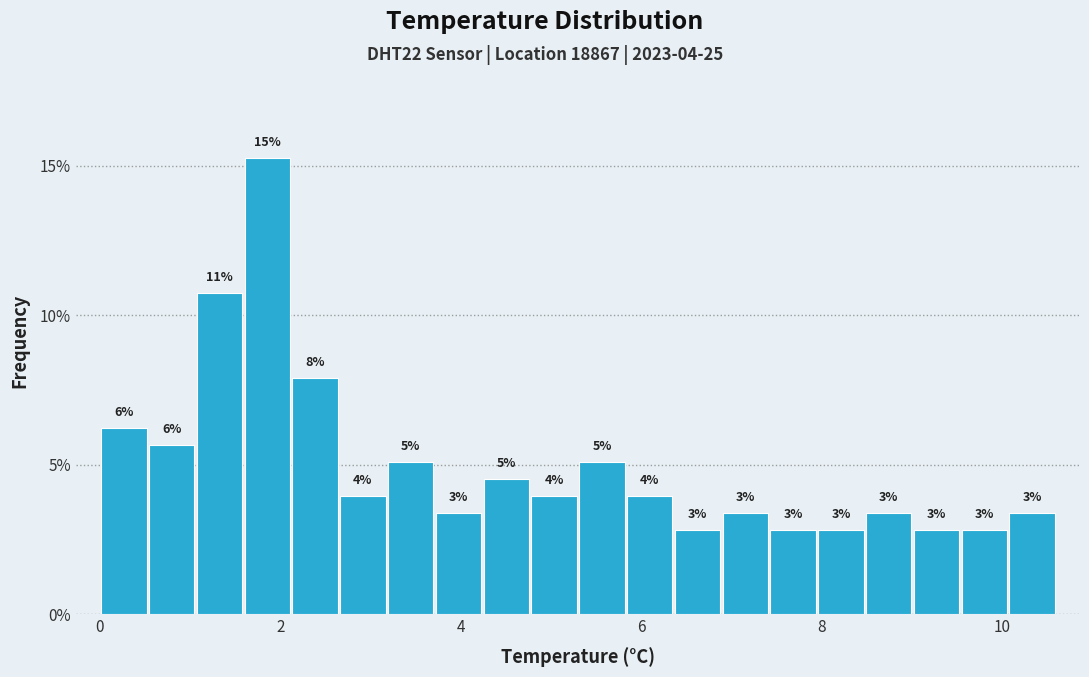

Read against the x-axis, roughly where is the centre of the tallest bar?

1.8